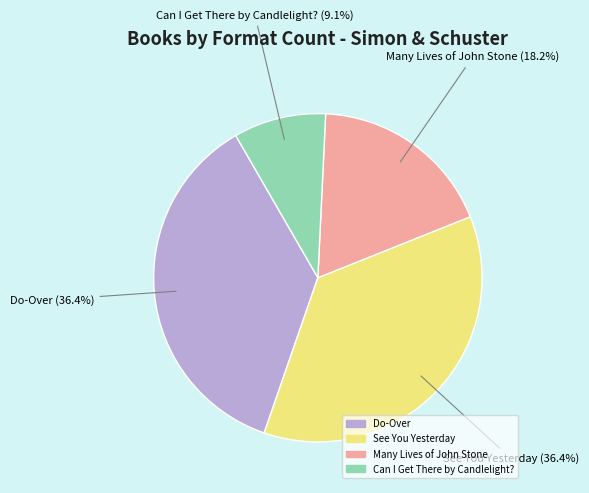

What portion of the pie excludes See You Yesterday?

63.6%